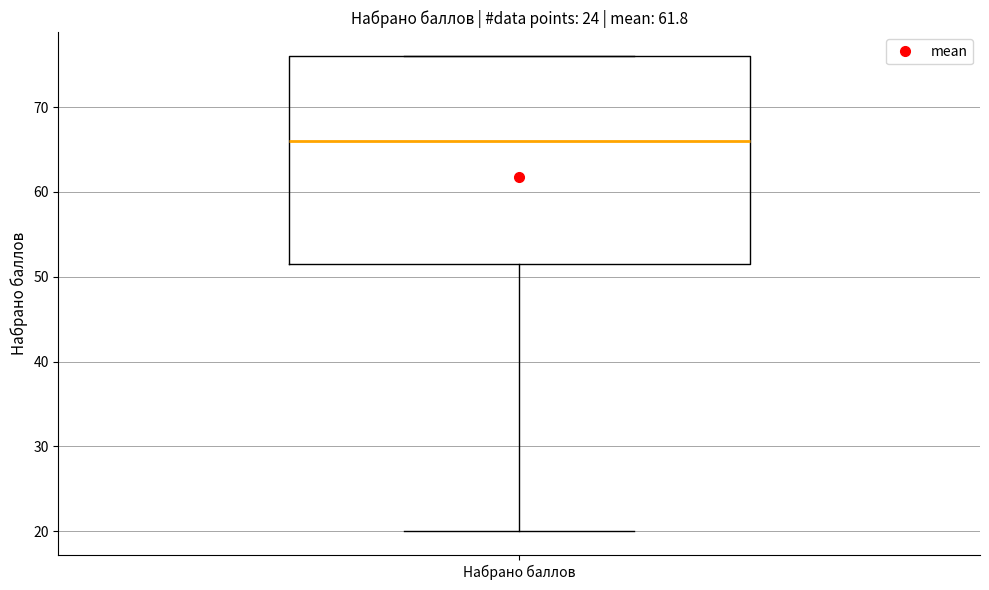

Read this box plot against the y-axis: the position of the median line, the range covered by the box, and the ends of both whiskers. The values are not printed on the chart, so give them approximately, as read against the axis.

median 66, box 52 to 76, whiskers 20 to 76